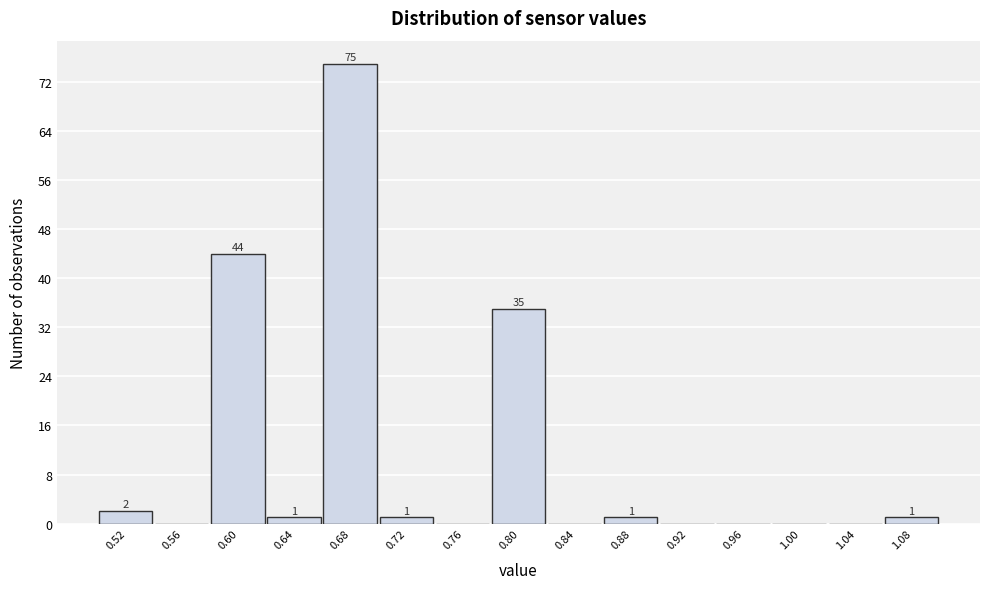

Over which range of the x-axis is the bar tallest?

0.66 to 0.70